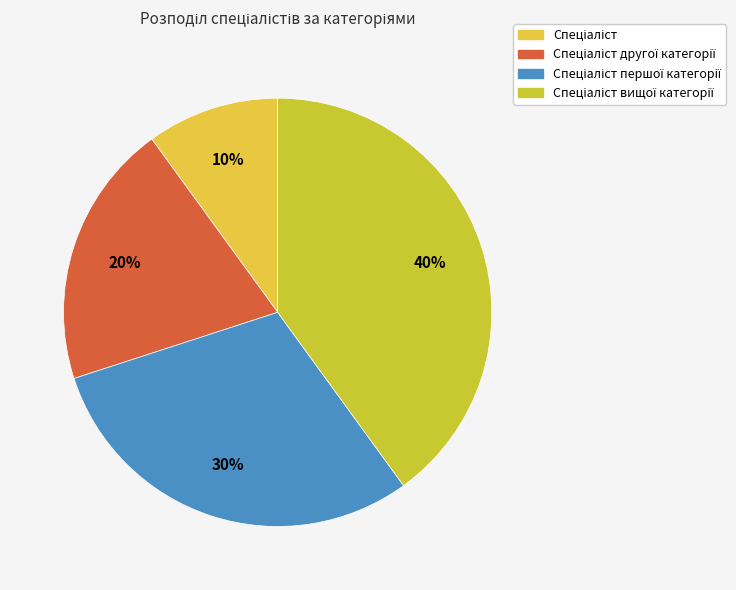

Count the number of slices in the pie.

4